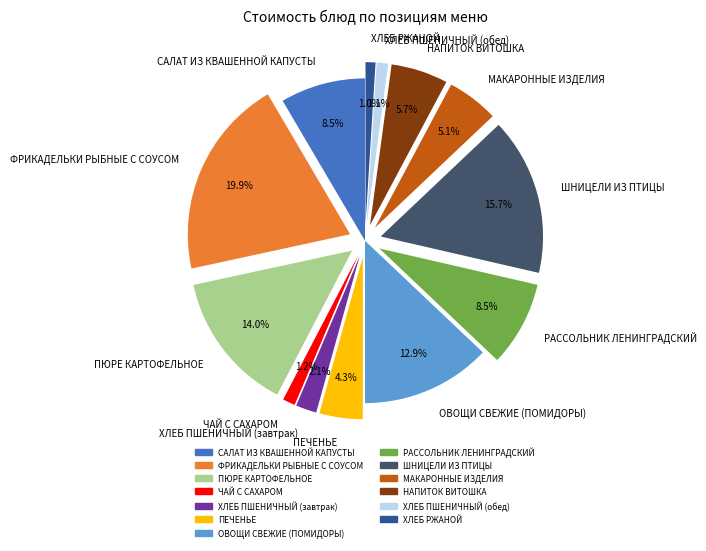

To the nearest percent, what is the difference between the largest and smallest slice percentages?

19%